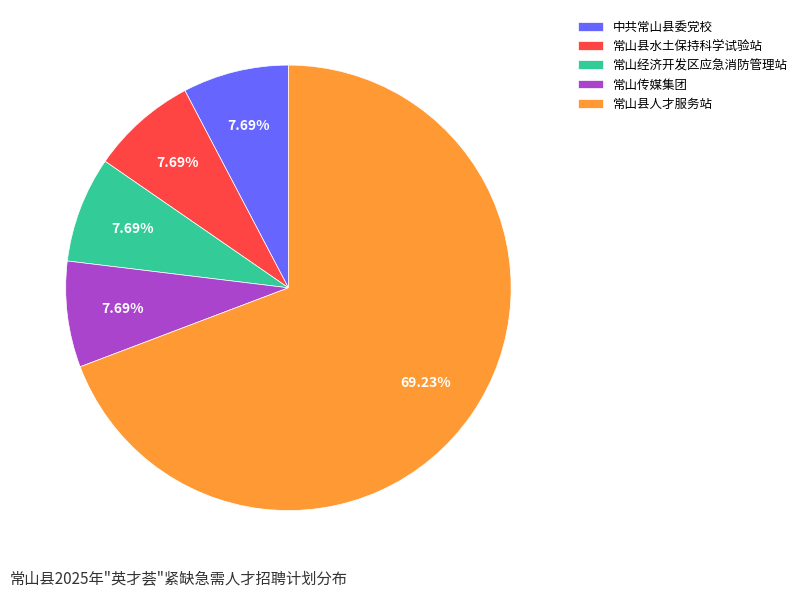

True or false: 常山传媒集团 accounts for 8% of the total.

True